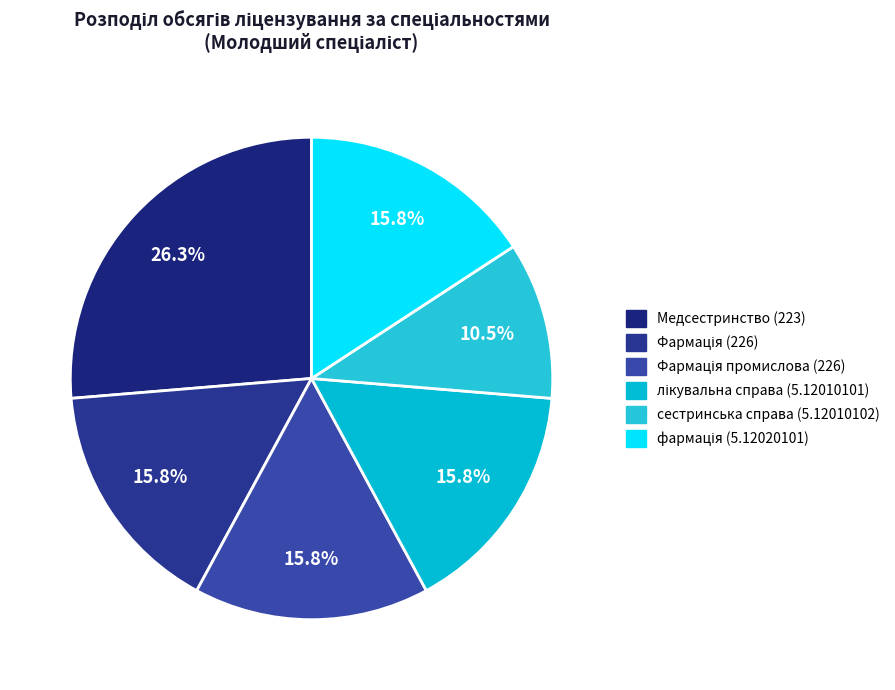

How many slices are in this pie chart?

6